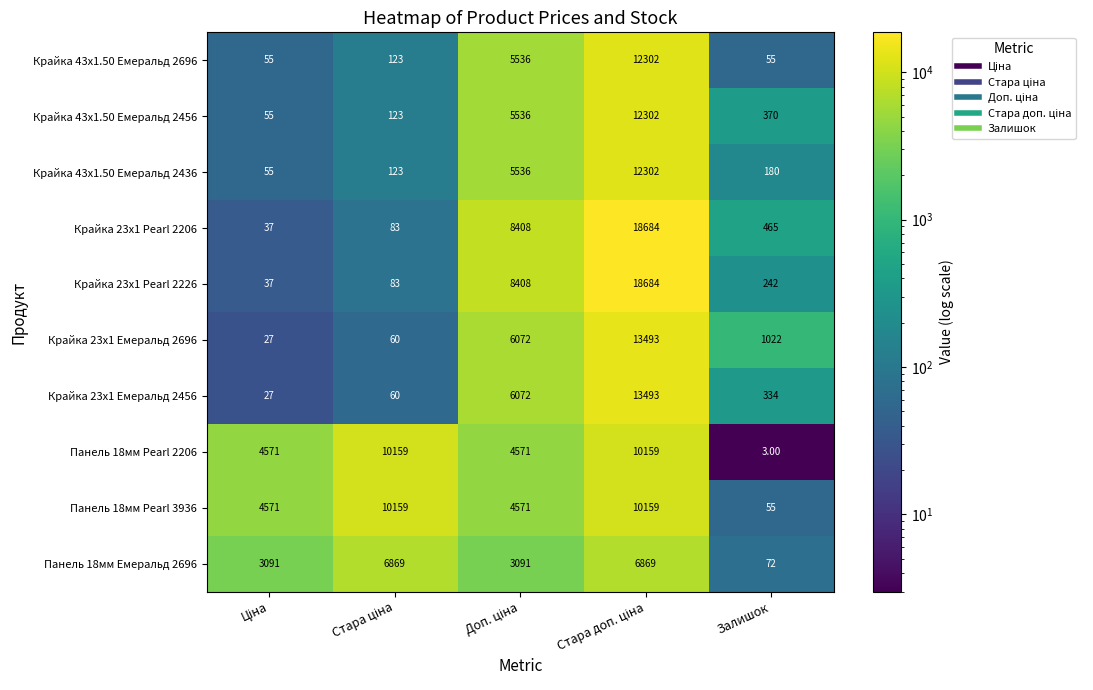

What is the spread (max minus min) of values at Залишок?

1019